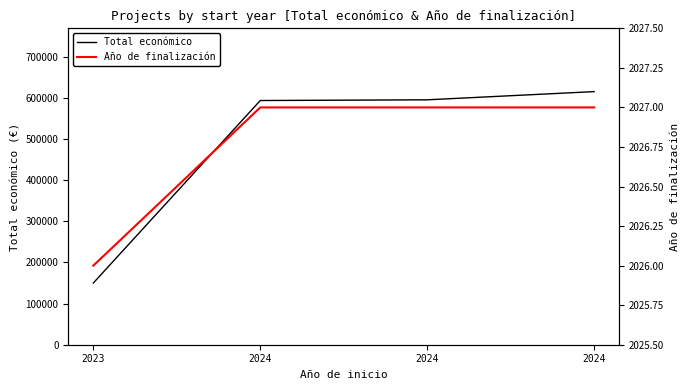

Reading left to right, list all the values displayed in this chart.

Total económico: 2023=150000	2024=593715	2024=595436	2024=615375
Año de finalización: 2023=2026	2024=2027	2024=2027	2024=2027